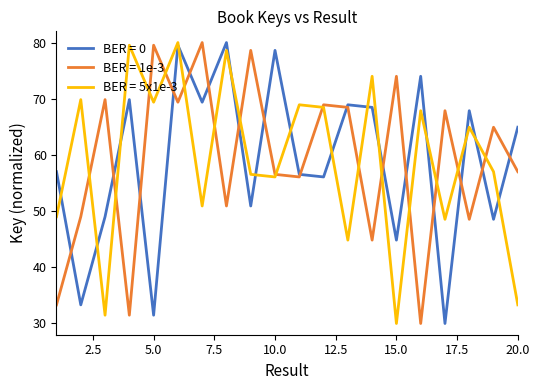

What are all the series names shown in the legend?

BER = 0, BER = 1e-3, BER = 5x1e-3